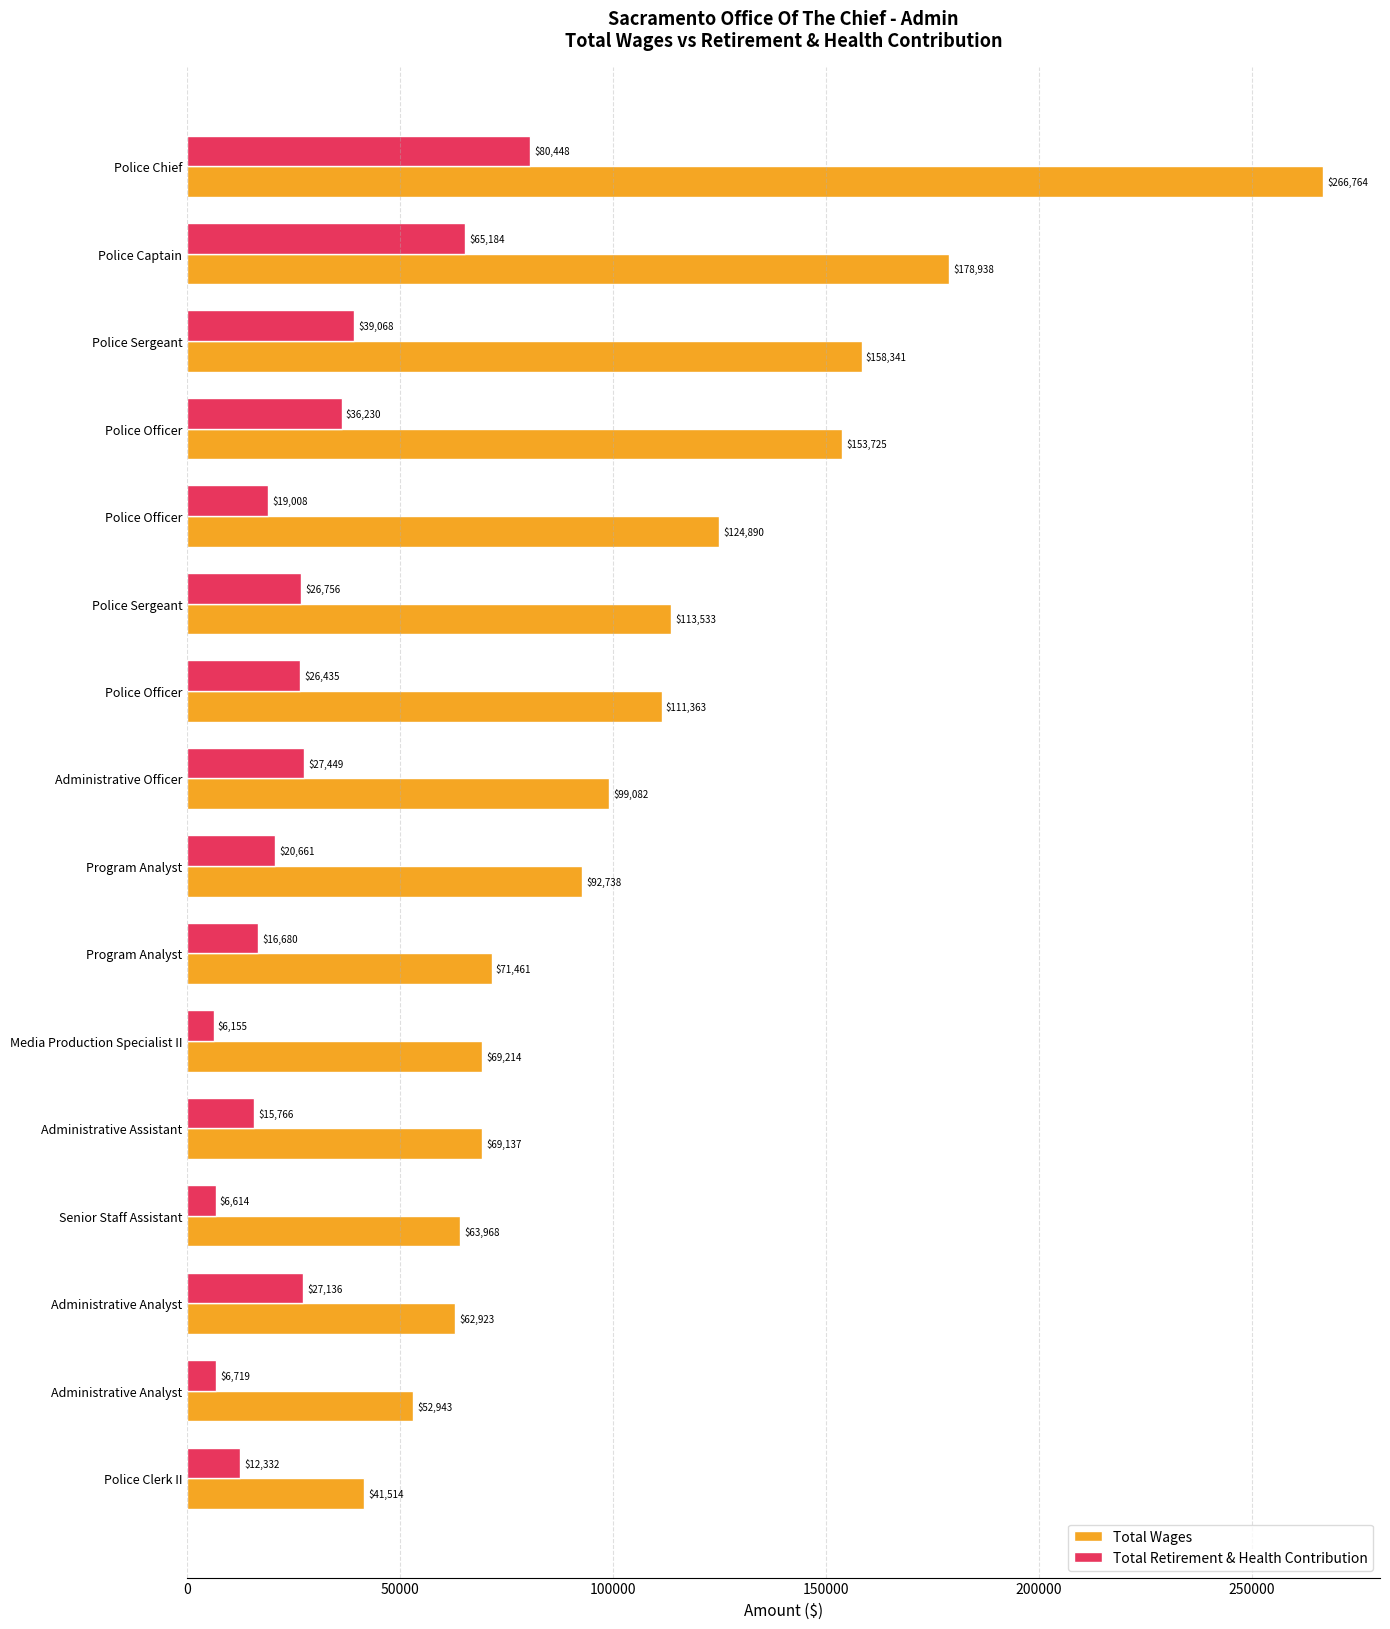

How many data points does each series have?

16